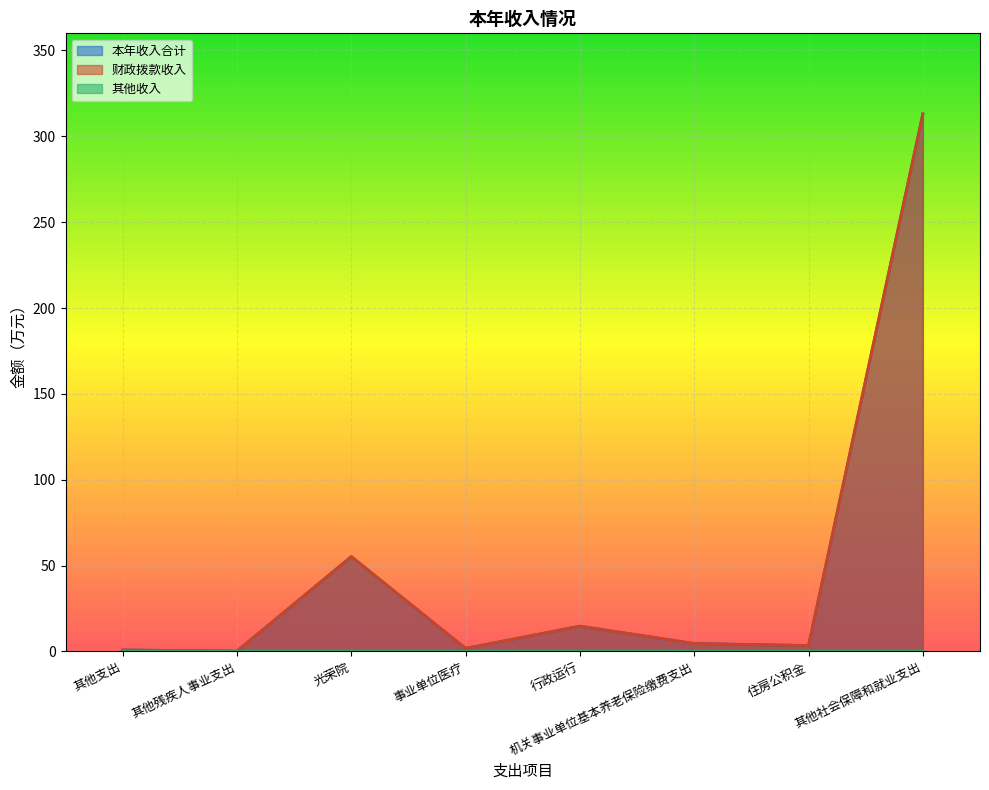

Between 其他残疾人事业支出 and 住房公积金, which is larger?

住房公积金